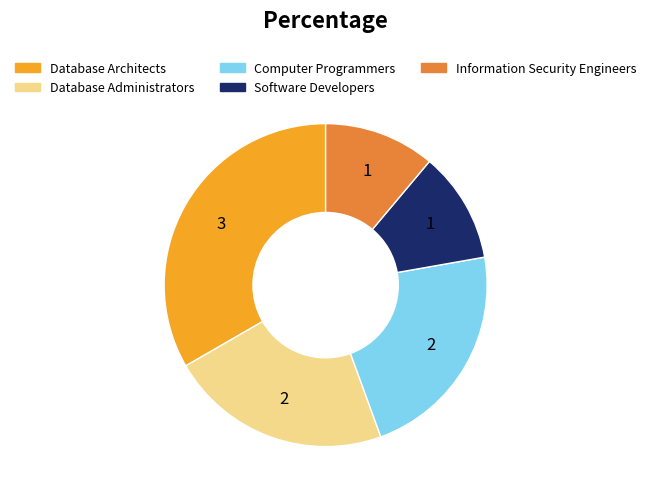

Approximately how many times larger is the value at Information Security Engineers compared to Database Architects?

0.3